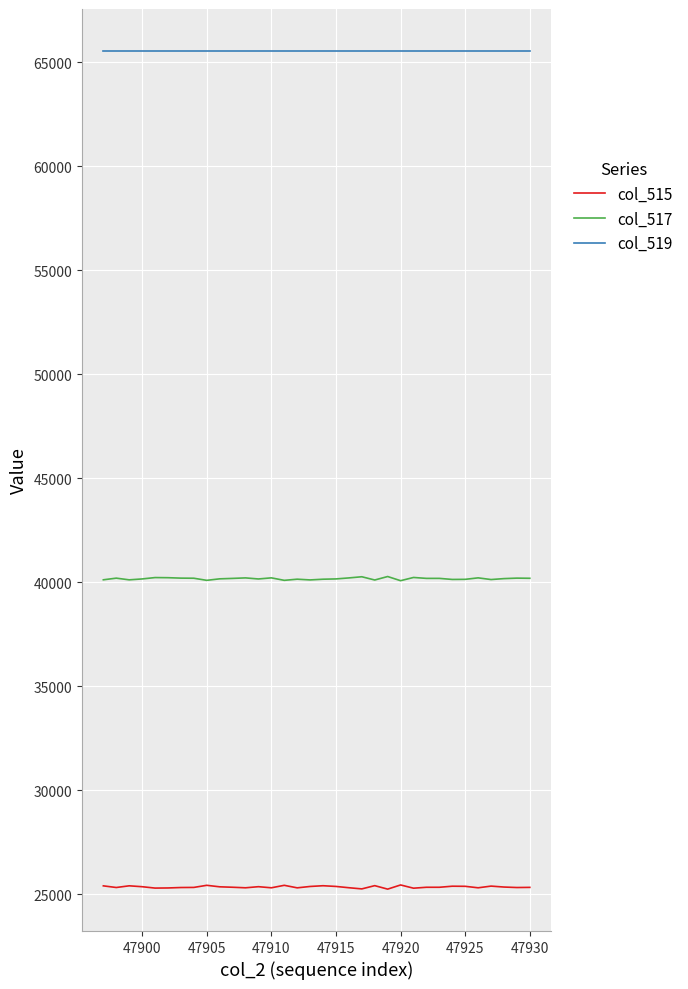

Rank the series by their average value, from highest to lowest.

col_519, col_517, col_515